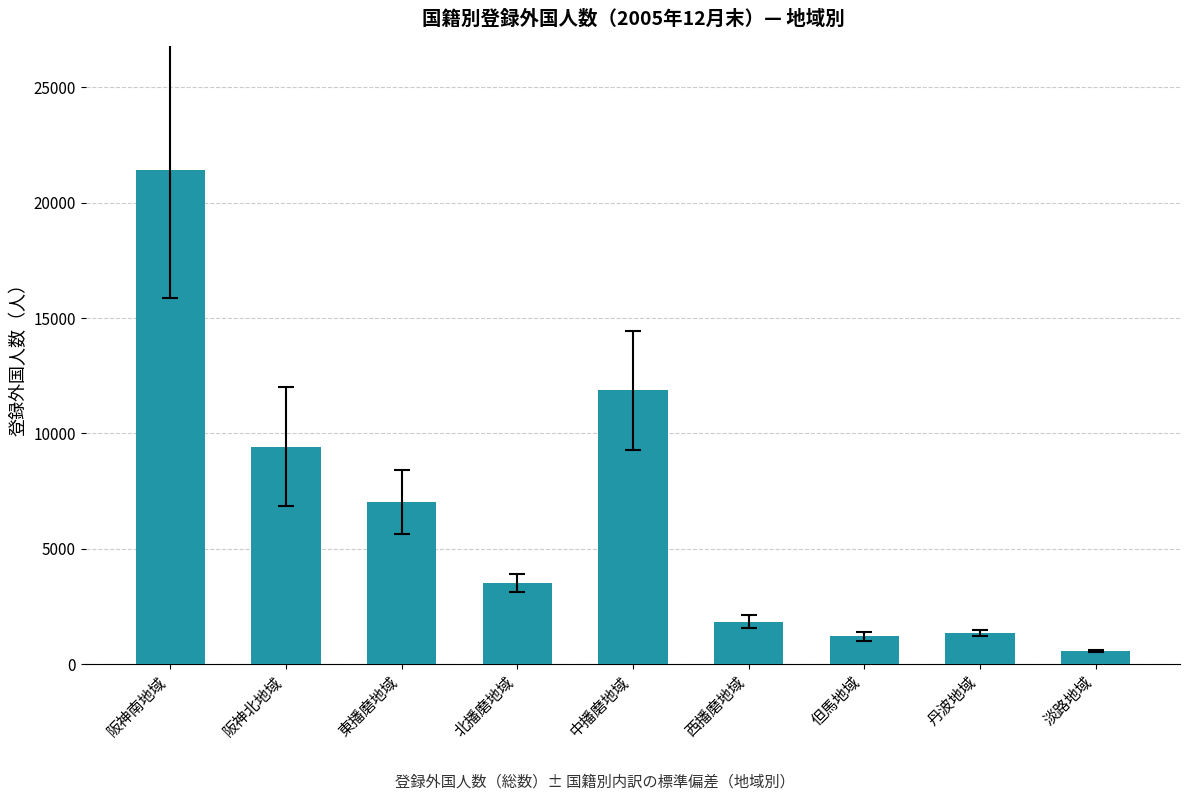

What is the smallest value displayed?

586